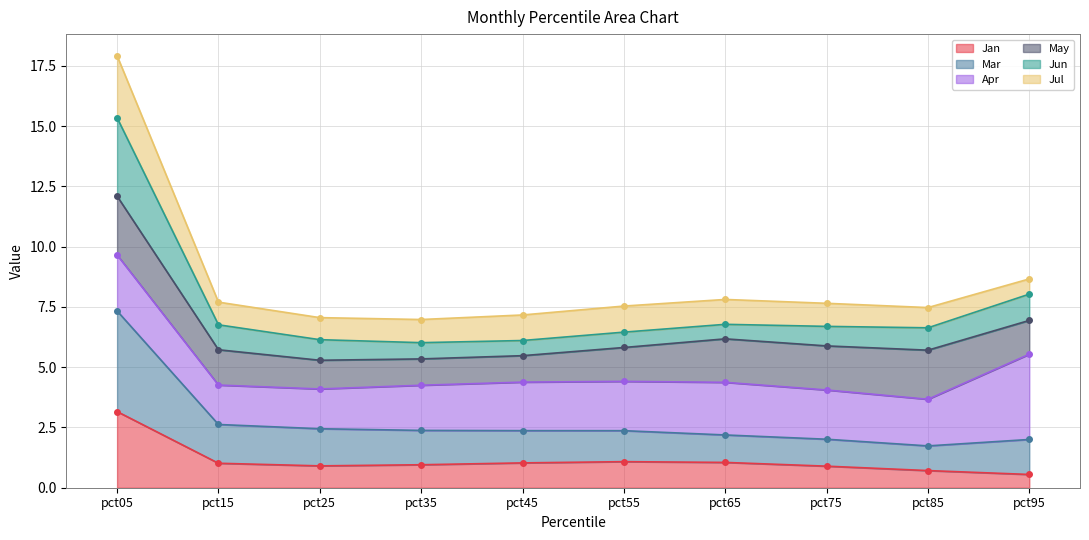

What is the maximum value for Jan?

3.2